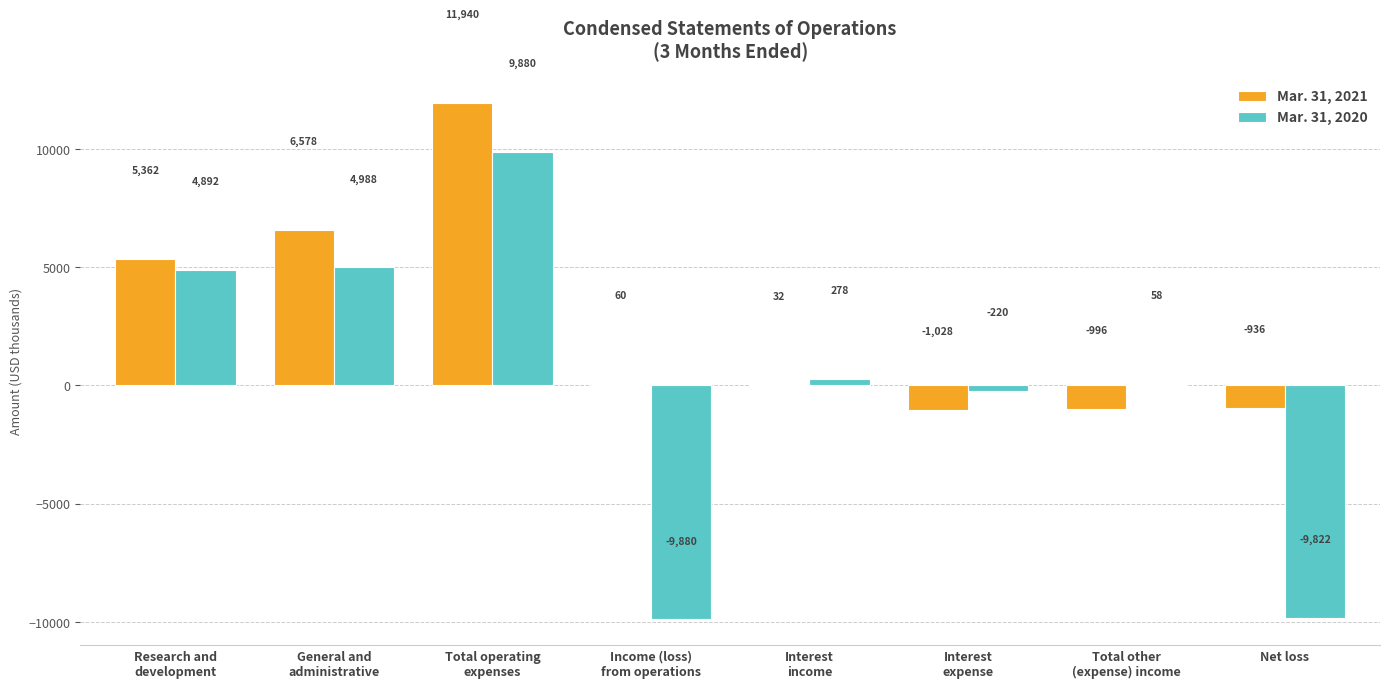

Where does the Mar. 31, 2021 series first go above 60?

Research and
development